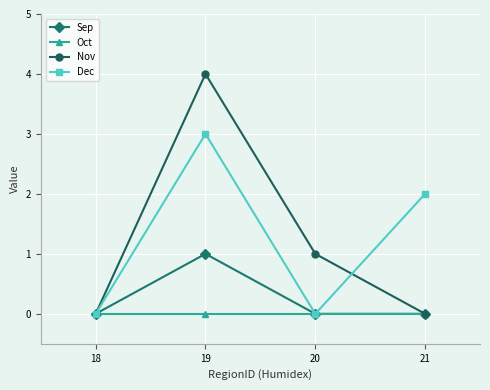

What is the total value across all series at 19?

8